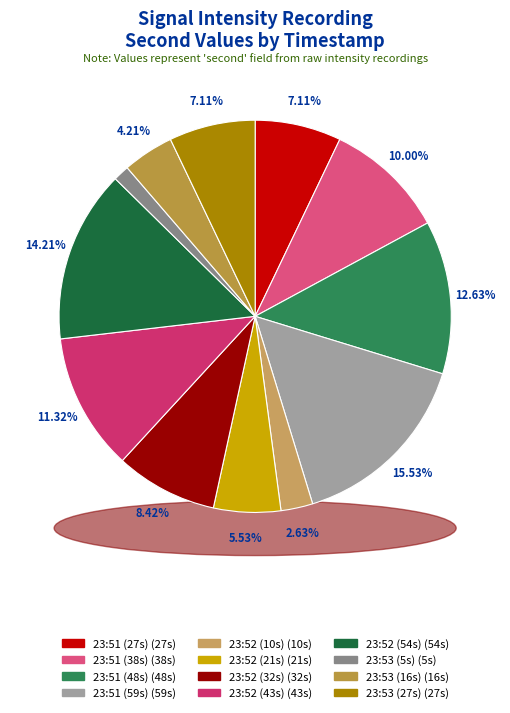

Rank the categories by value from highest to lowest.

23:51, 23:52, 23:51, 23:52, 23:51, 23:52, 23:51, 23:53, 23:52, 23:53, 23:52, 23:53